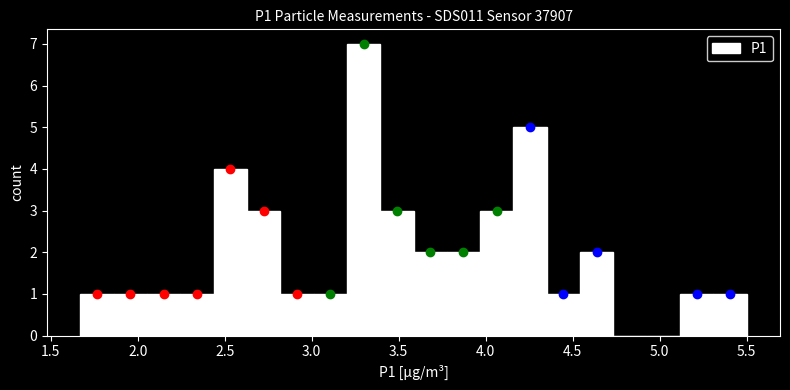

Around what value on the x-axis is the tallest bar? Give the approximate position of its centre, as read against the axis.

3.30